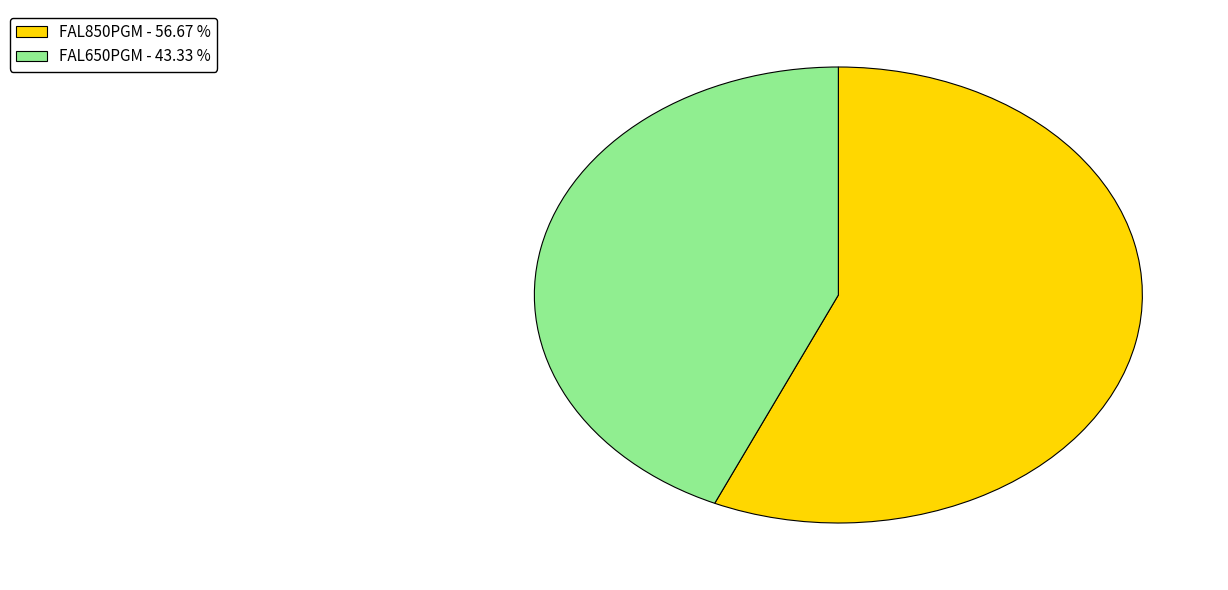

Which slice is the smallest?

FAL650PGM